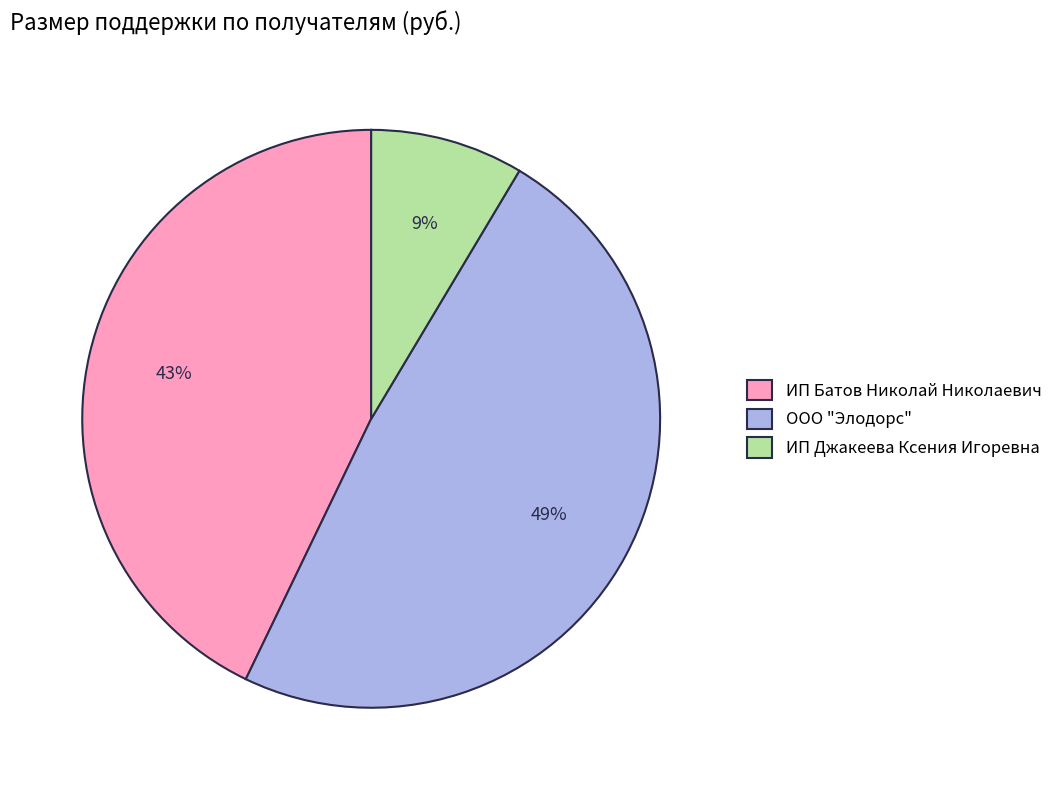

To the nearest percent, what is the difference between the ИП Джакеева Ксения Игоревна and ООО "Элодорс" slice percentages?

40%